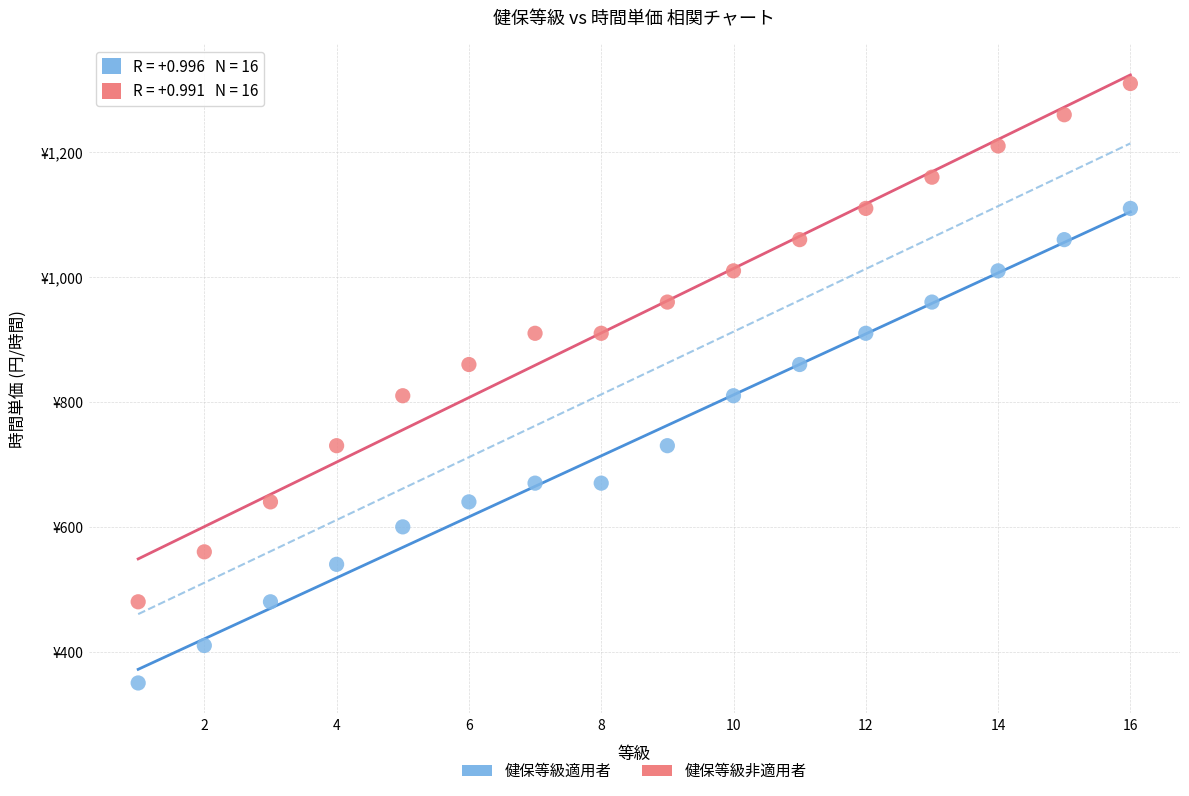

What are all the series names shown in the legend?

健保等級適用者, 健保等級非適用者